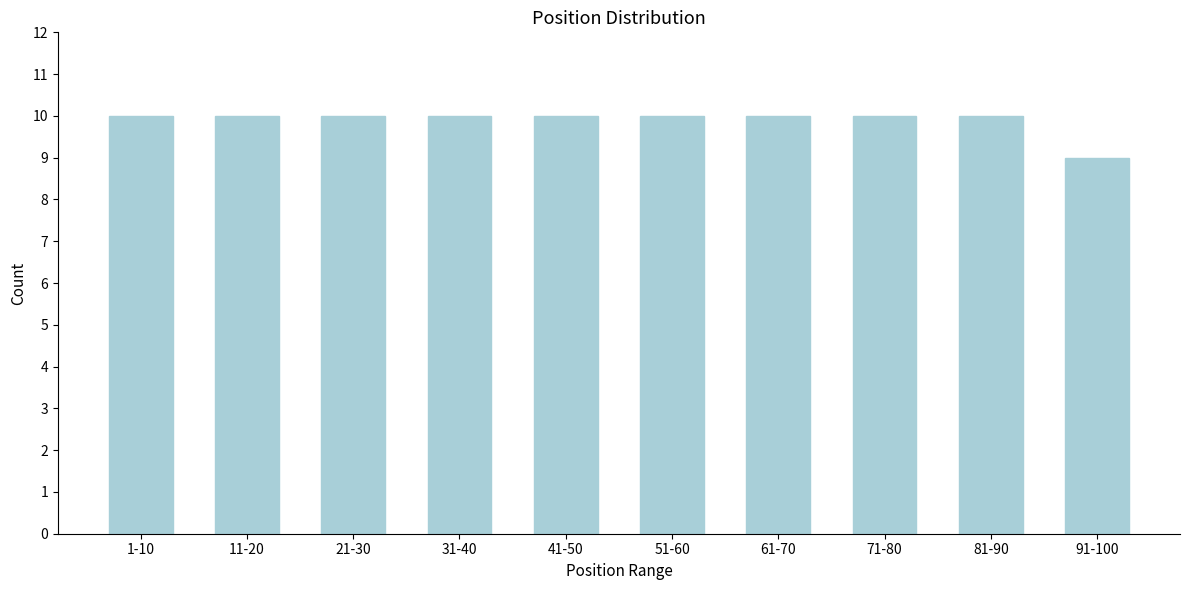

Reading left to right, what are all the values shown in this chart?

1-10=10	11-20=10	21-30=10	31-40=10	41-50=10	51-60=10	61-70=10	71-80=10	81-90=10	91-100=9